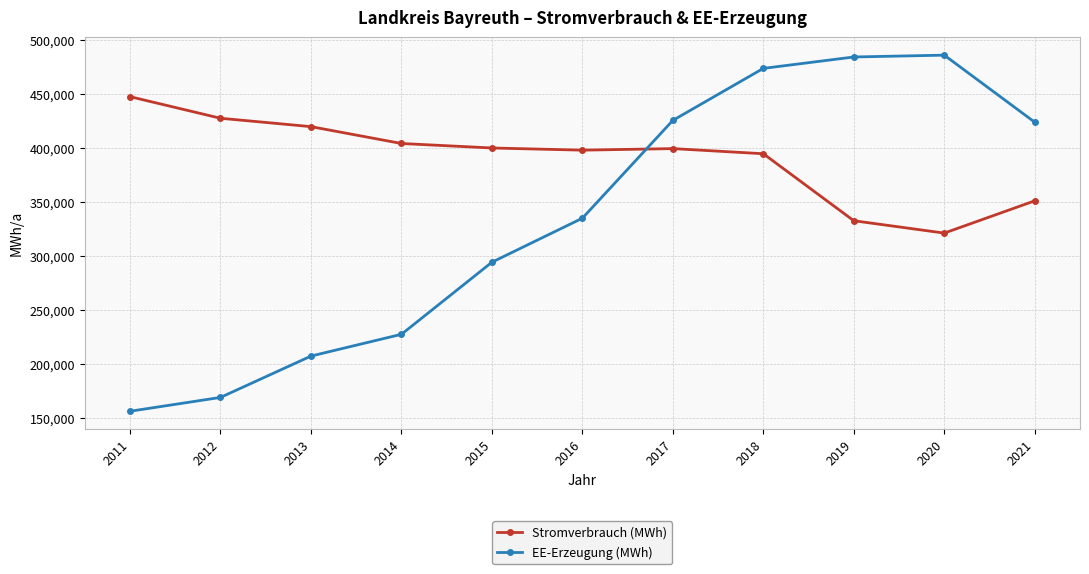

At which label is Stromverbrauch (MWh) closest to 384289?

2018